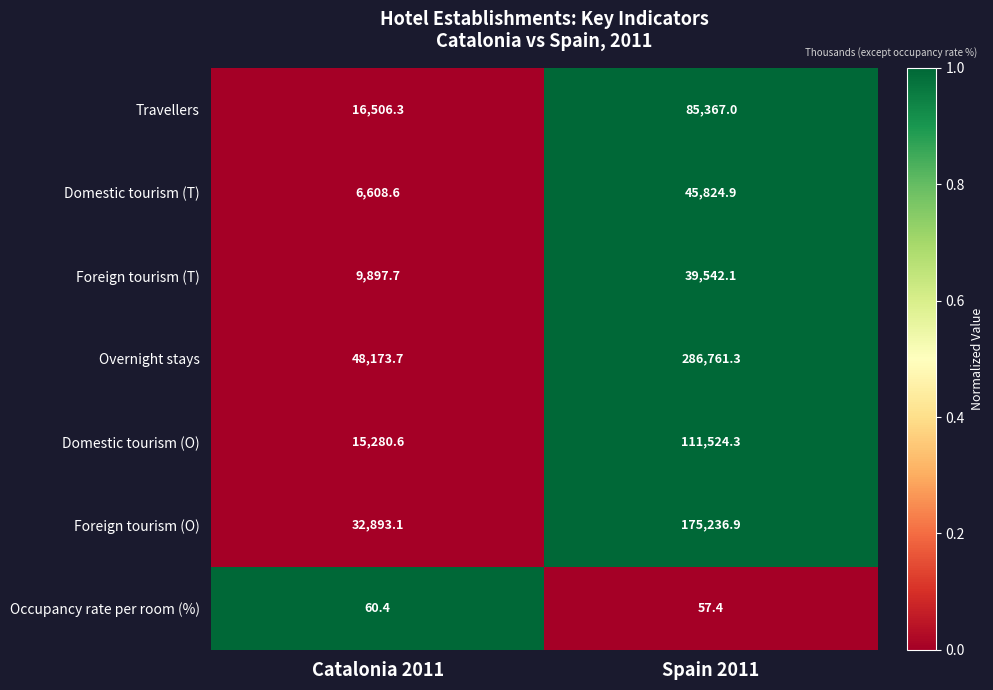

Rank the categories by Domestic tourism (T) value from lowest to highest.

Catalonia 2011, Spain 2011